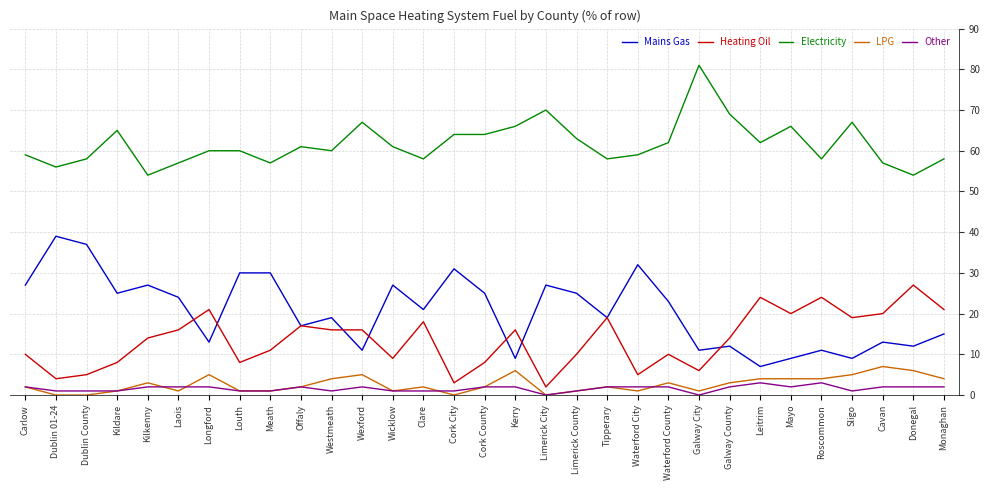

What is the spread (max minus min) of values at Leitrim?

59